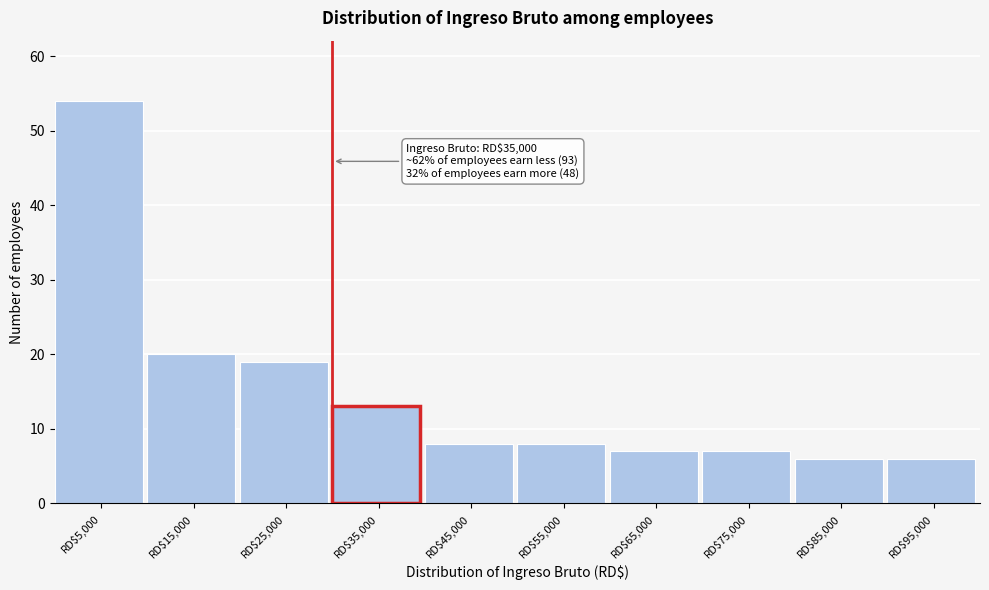

Reading left to right, transcribe all the data shown in this chart.

54	20	19	13	8	8	7	7	6	6